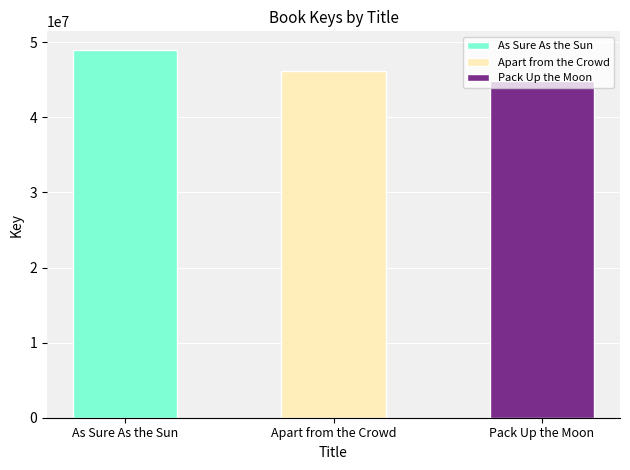

Rank the categories by value from lowest to highest.

Pack Up the Moon, Apart from the Crowd, As Sure As the Sun